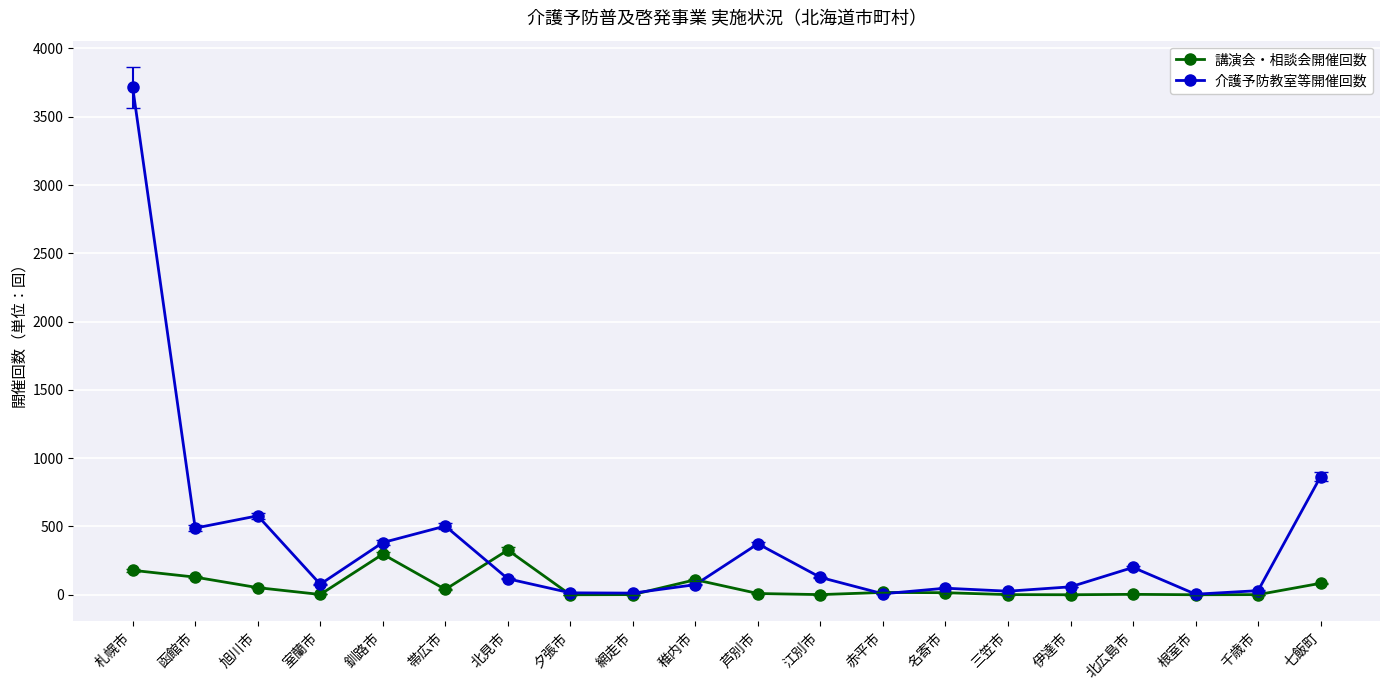

What position from the right is 赤平市?

8